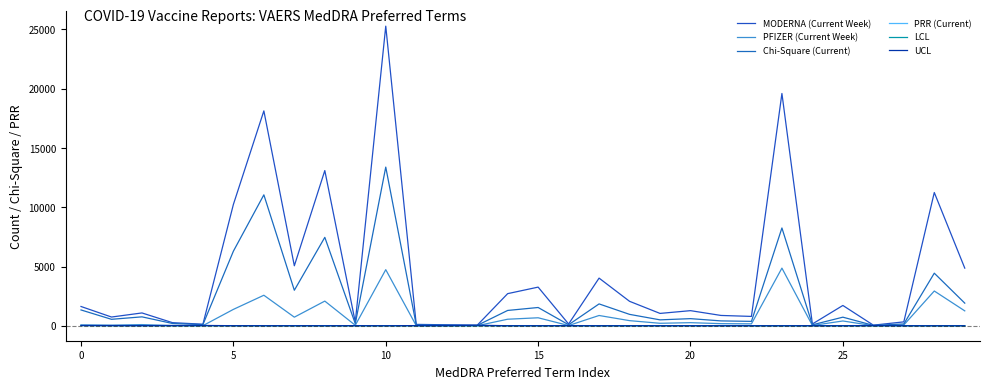

Which category has the lowest value in the LCL series?

29